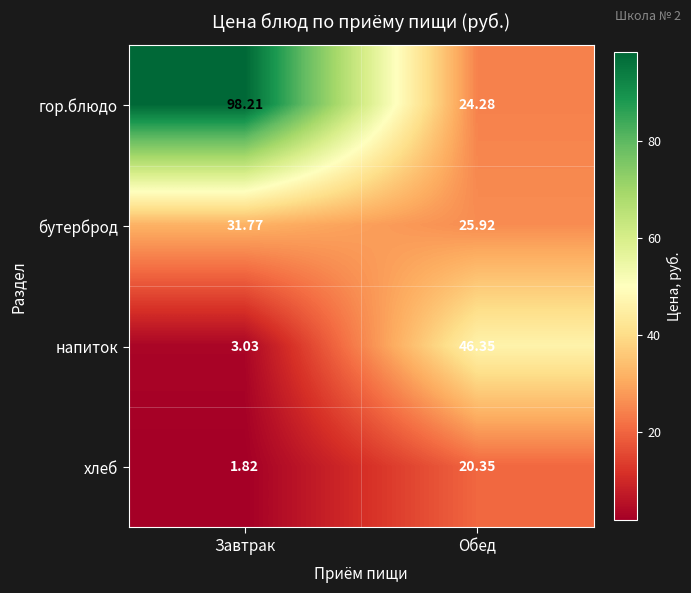

Where is гор.блюдо nearest to the value 61?

Обед